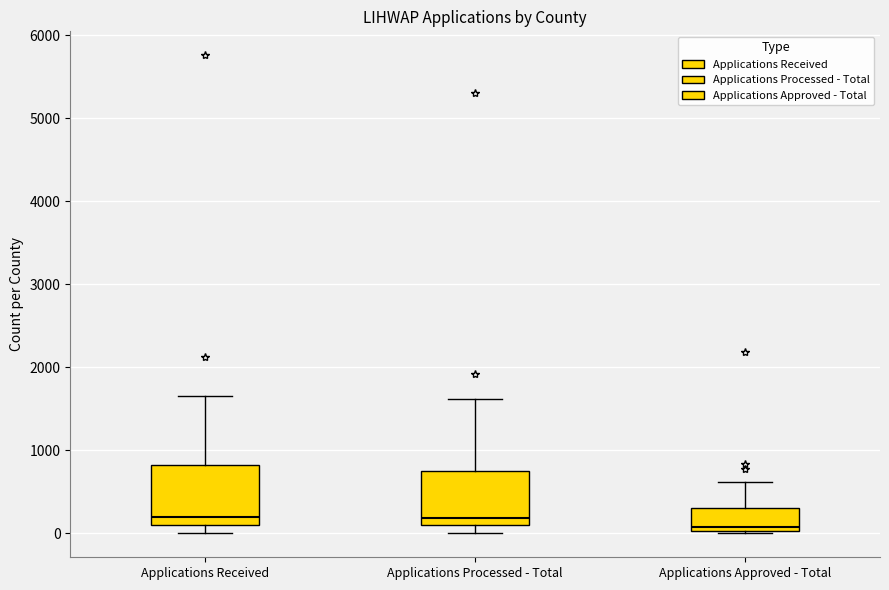

Reading left to right, transcribe this box plot: for each box, give where its median line is, the range the box spans, and where its two whiskers end, as read against the y-axis. The values are not printed on the chart, so give them approximately, as read against the axis.

Applications Received: median 200, box 100 to 800, whiskers 0 to 1700
Applications Processed - Total: median 200, box 100 to 700, whiskers 0 to 1600
Applications Approved - Total: median 100, box 0 to 300, whiskers 0 to 600